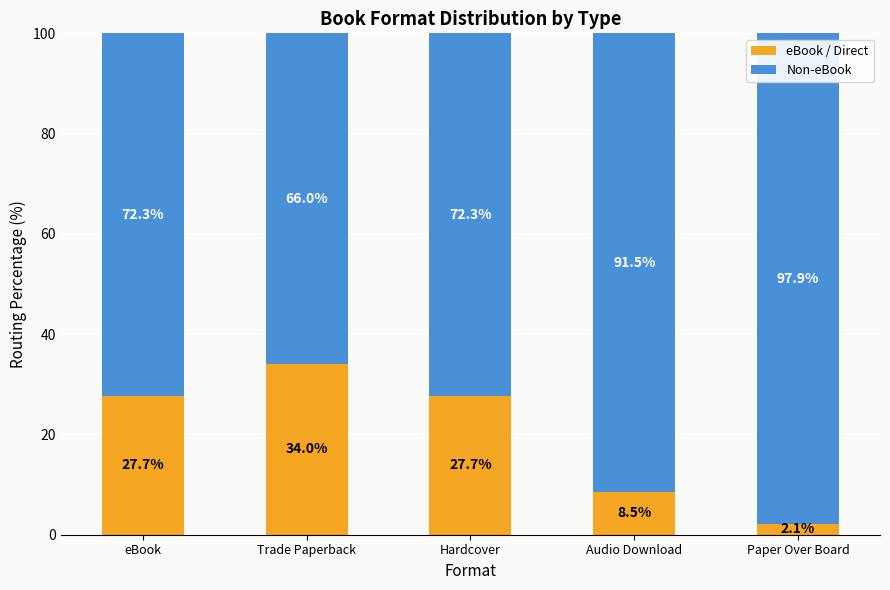

What is the approximate value of eBook / Direct at Hardcover?

27.7